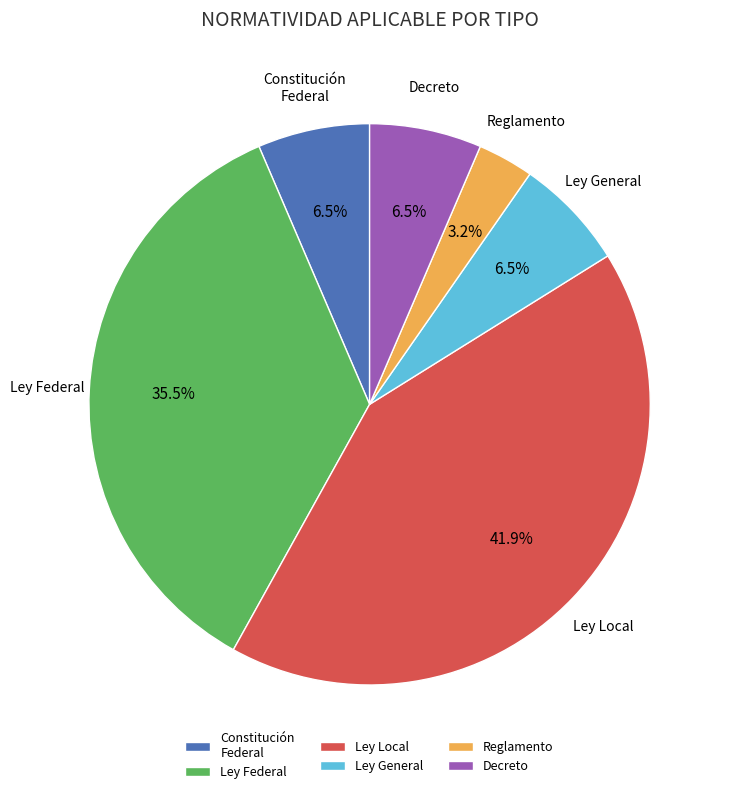

To the nearest percent, what is the combined percentage of Decreto and Reglamento?

10%